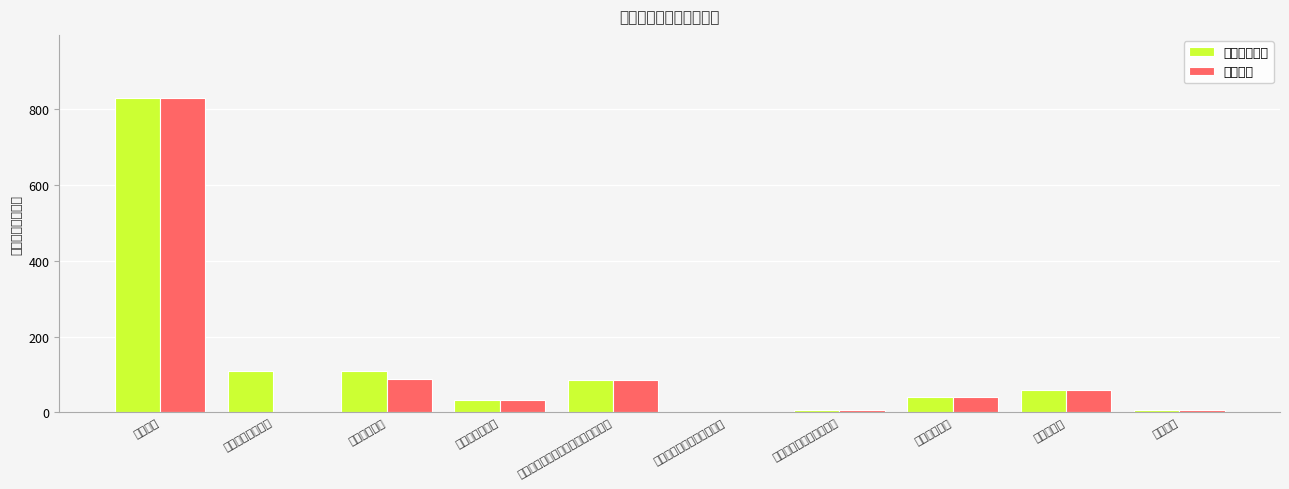

The 本年支出合计 series shows 7.5 at 其他社会保障和就业支出. True or false?

True